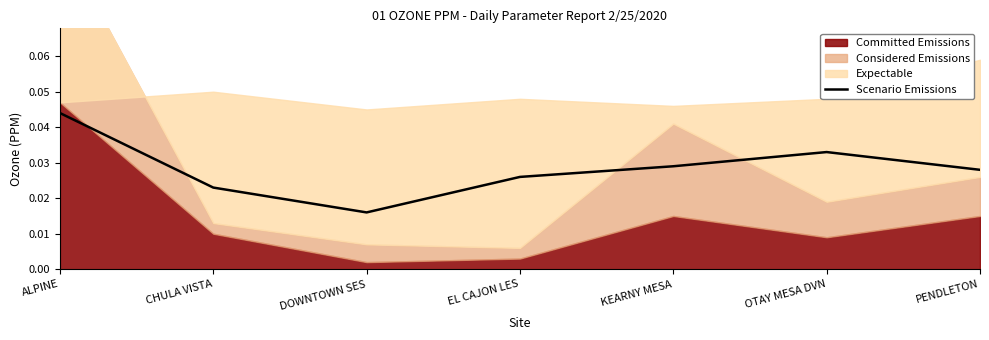

How many points are lower than both their immediate neighbors (excluding endpoints)?

1